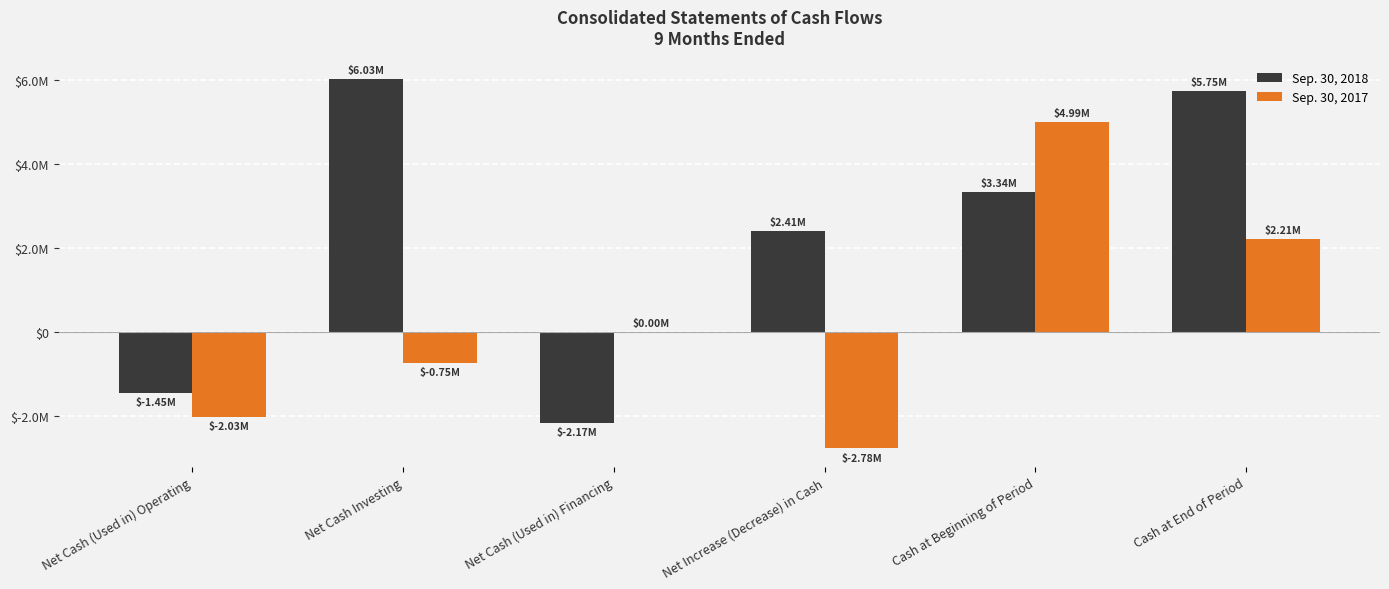

What is the difference between the Sep. 30, 2017 values at Cash at Beginning of Period and Net Cash Investing?

5747722